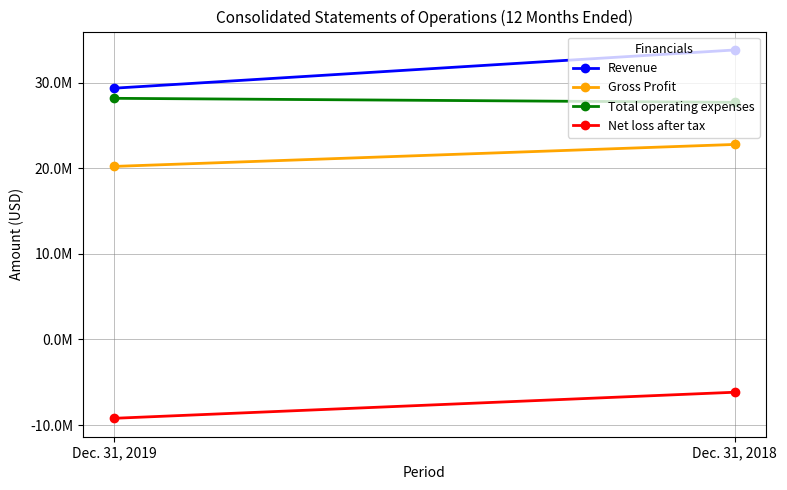

Is the value of Revenue at Dec. 31, 2018 greater than the value of Net loss after tax at Dec. 31, 2019?

Yes